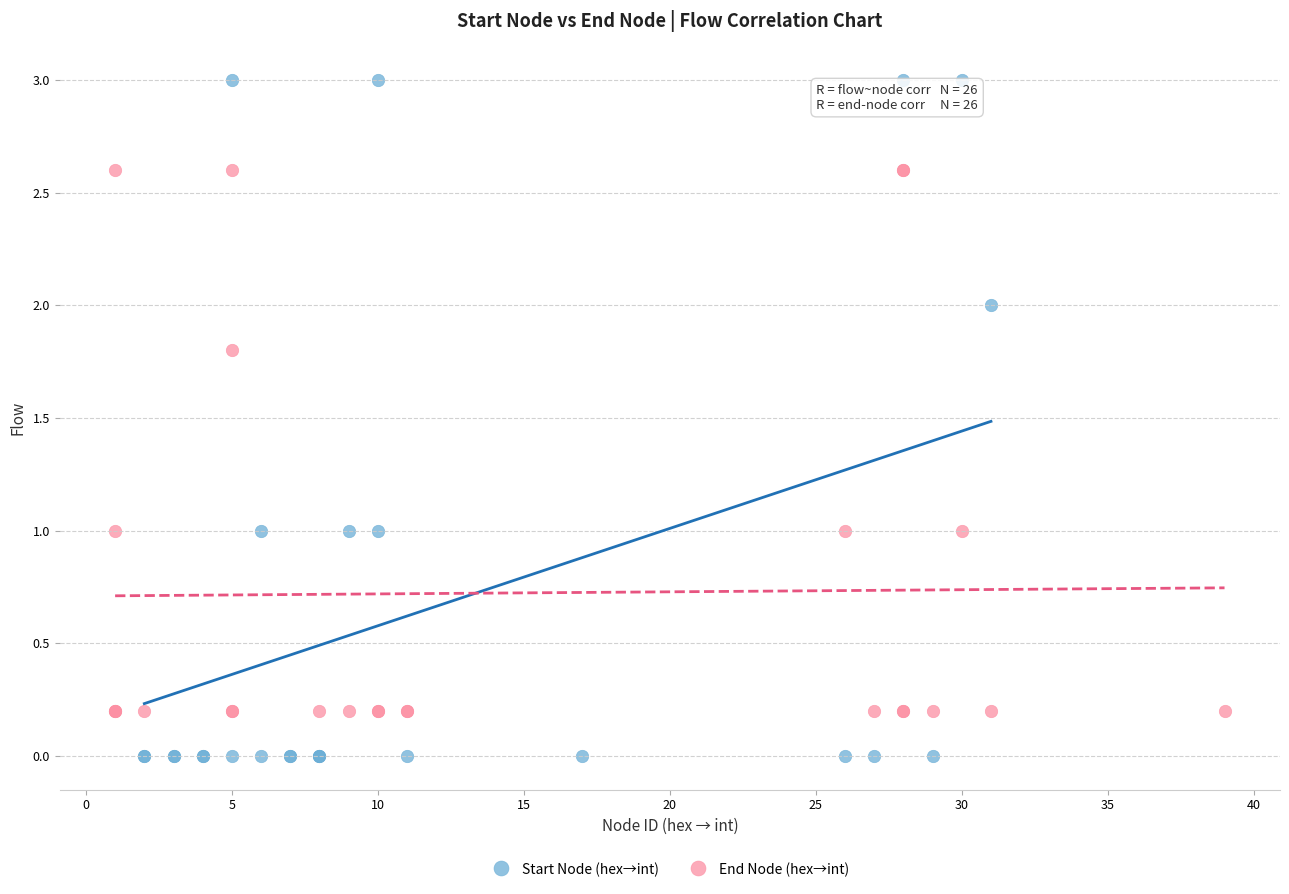

Which series contains the highest Y value?

Start Node (hex→int)